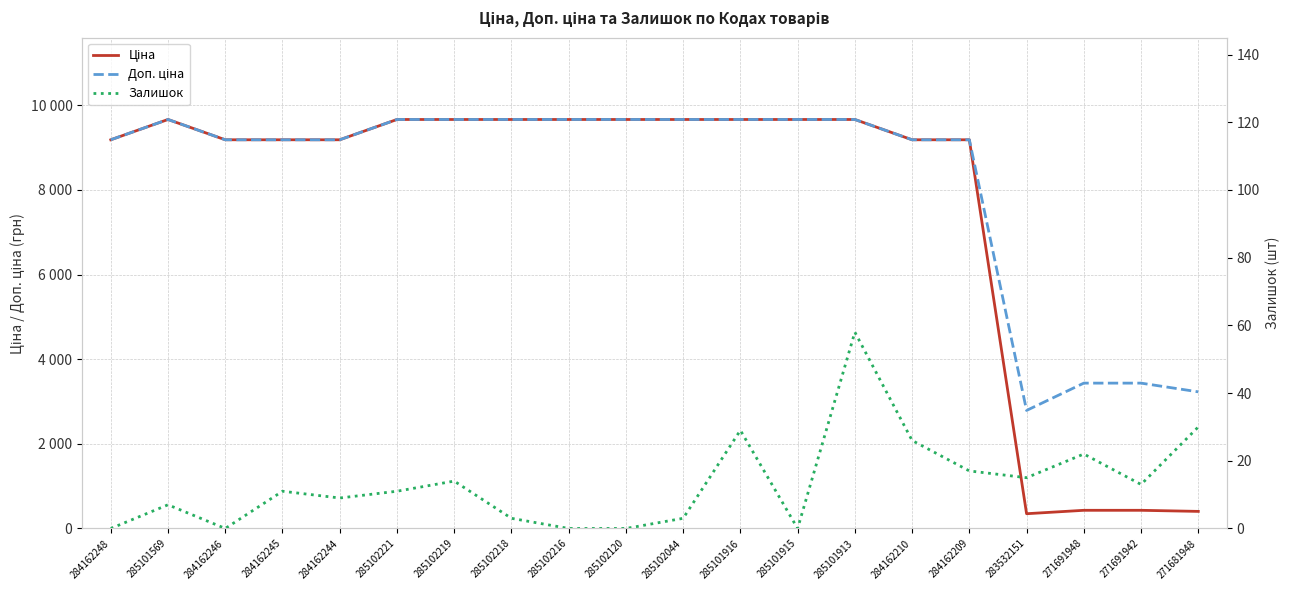

Which series has the largest total across all categories?

Доп. ціна